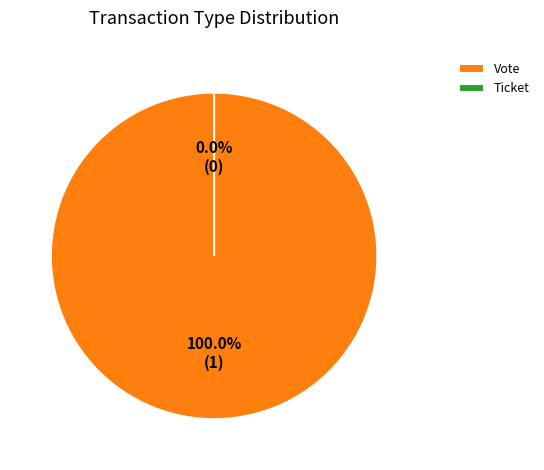

To the nearest percent, what is the average slice percentage?

50%